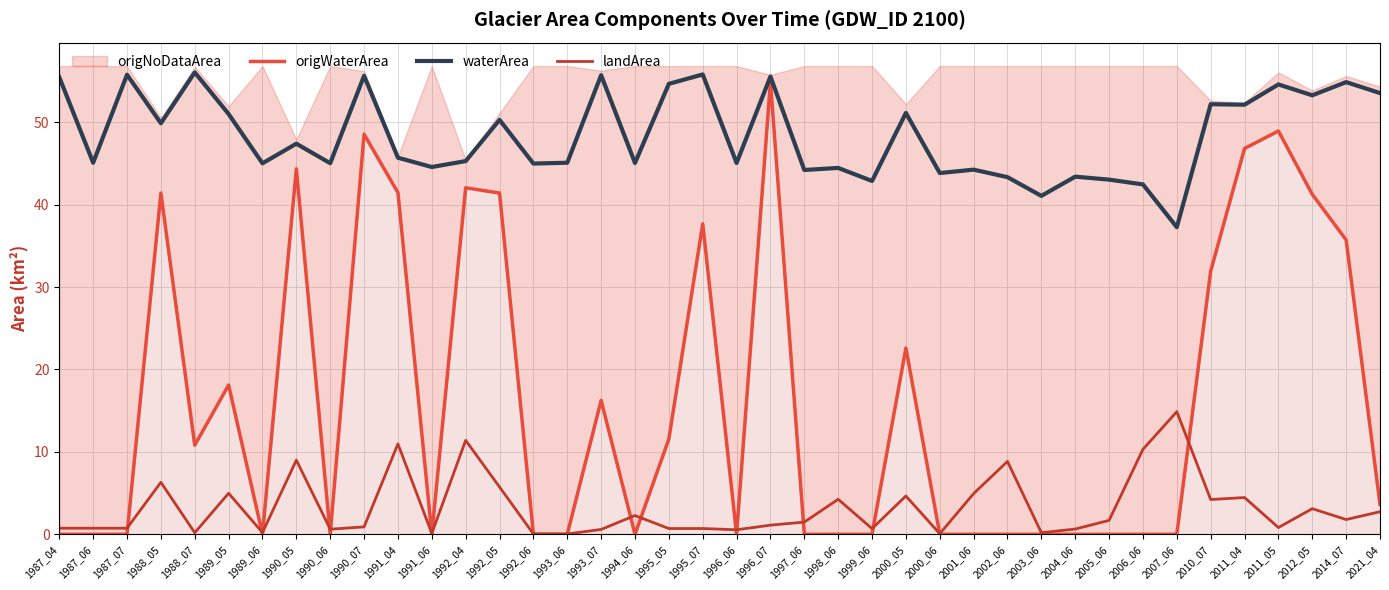

True or false: landArea and waterArea cross at least once.

False